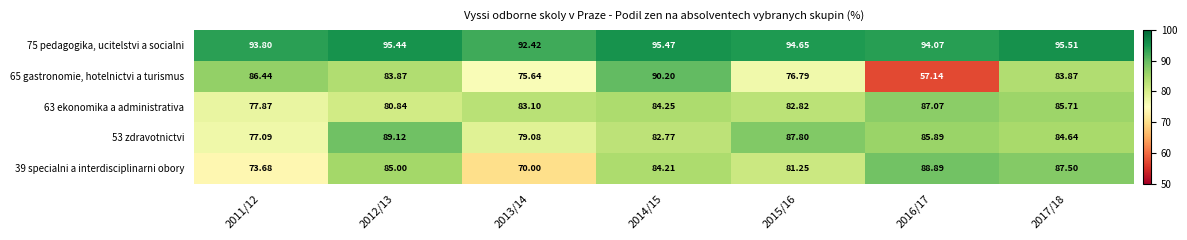

Is the value of 65 gastronomie, hotelnictvi a turismus at 2013/14 greater than the value of 75 pedagogika, ucitelstvi a socialni at 2016/17?

No